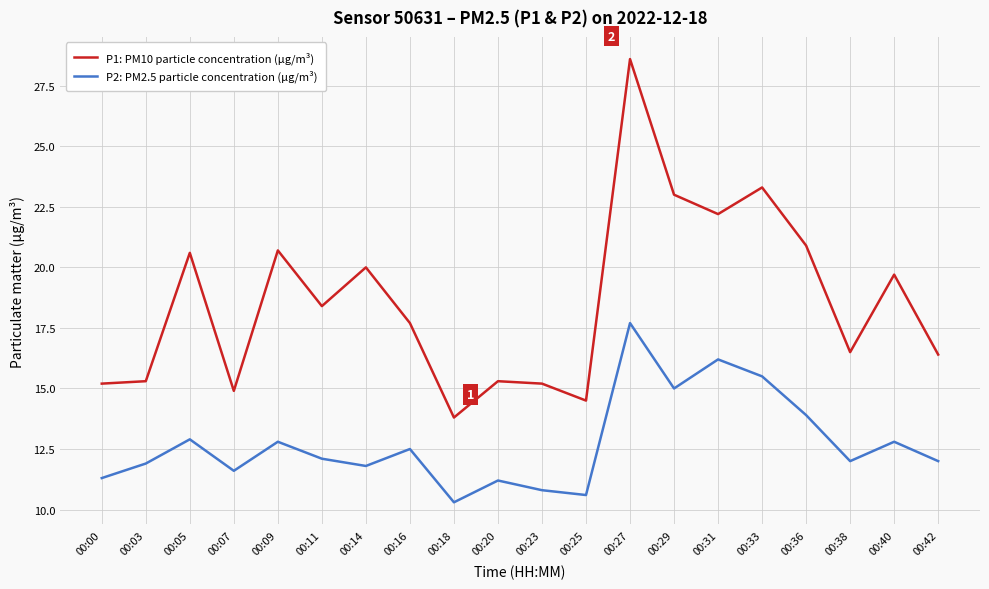

The value of P1: PM10 particle concentration (µg/m³) at 00:42 is 16.4. True or false?

True